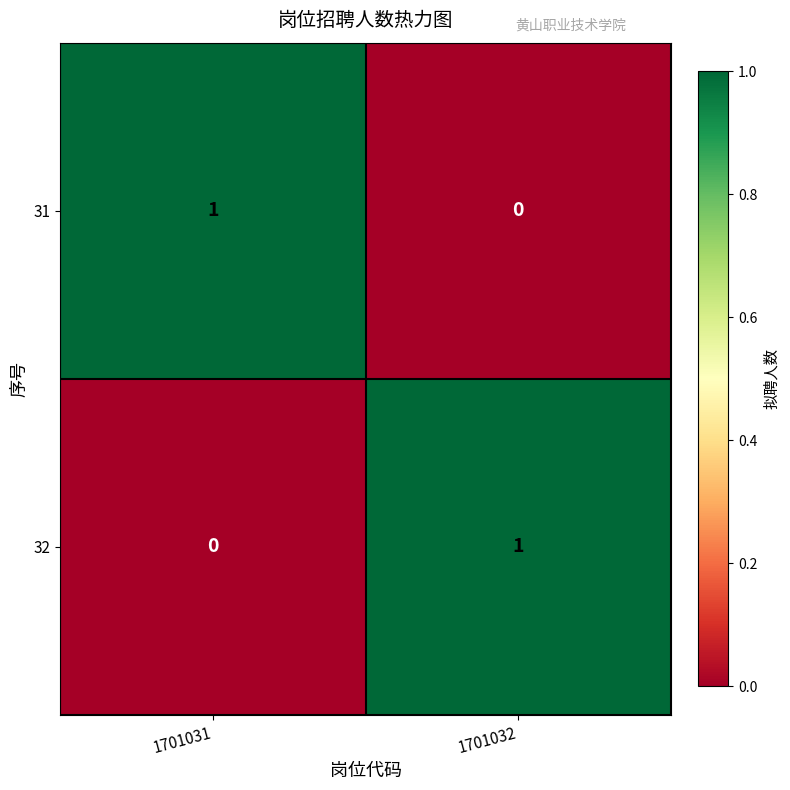

At which label does 32 reach its peak?

1701032